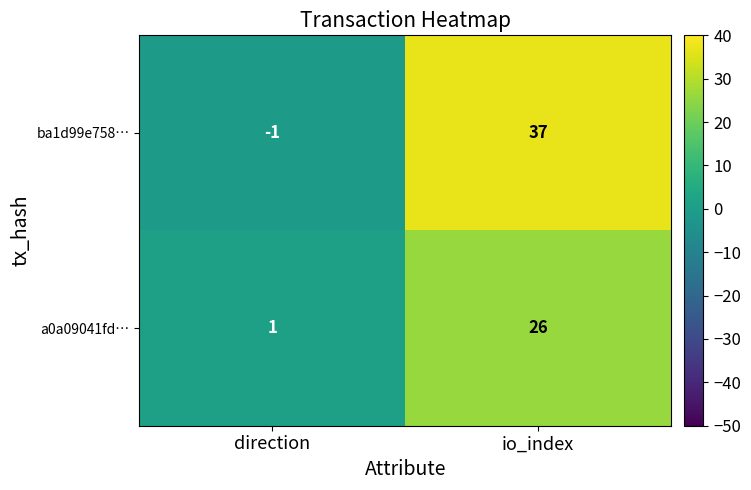

Which series has the widest spread of values?

ba1d99e758…